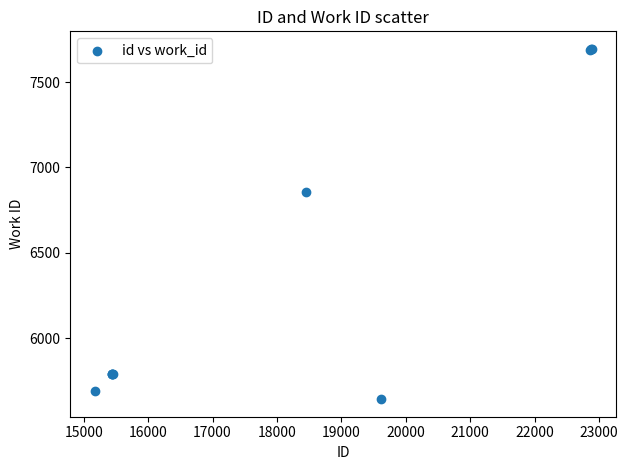

What Y value in the scatter plot is closest to 6668?

6858